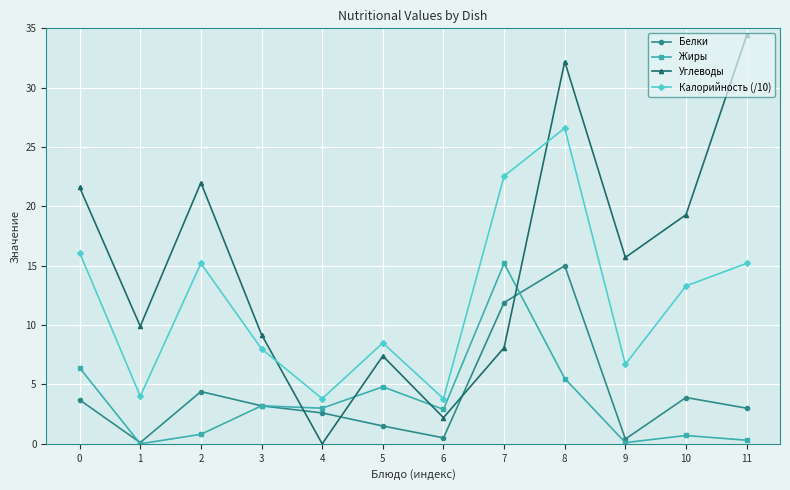

At 8, list the series in order from smallest to largest.

Жиры, Белки, Калорийность (/10), Углеводы